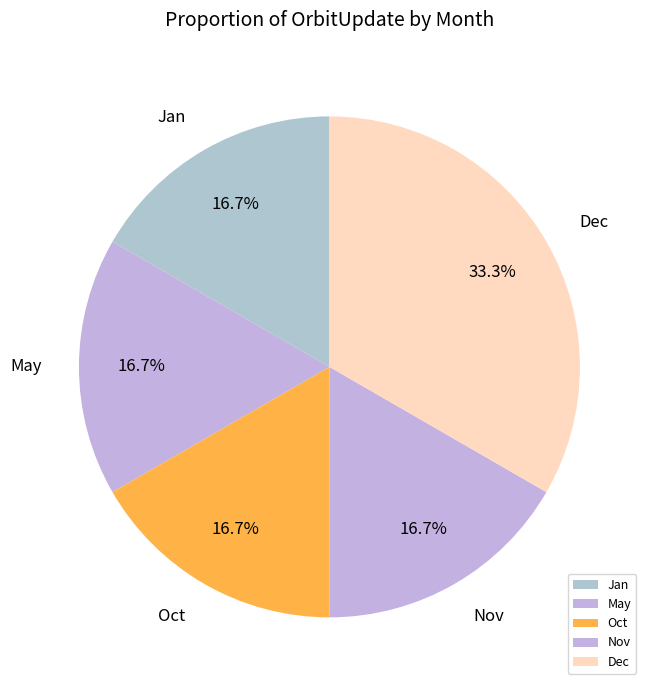

Is it true that Oct is 17% of the pie?

True